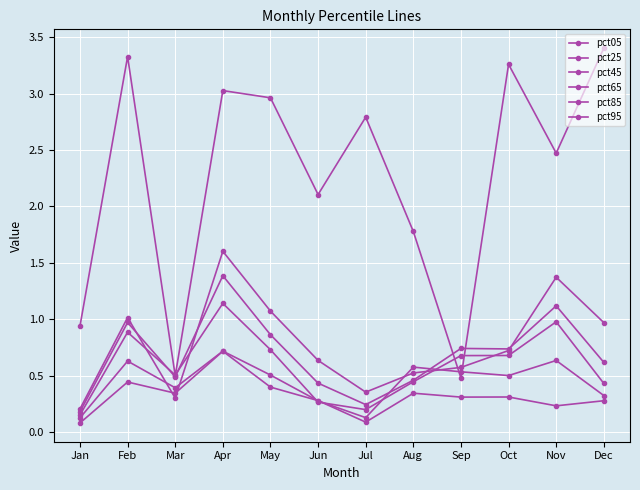

How many intersections are there between pct95 and pct25?

2